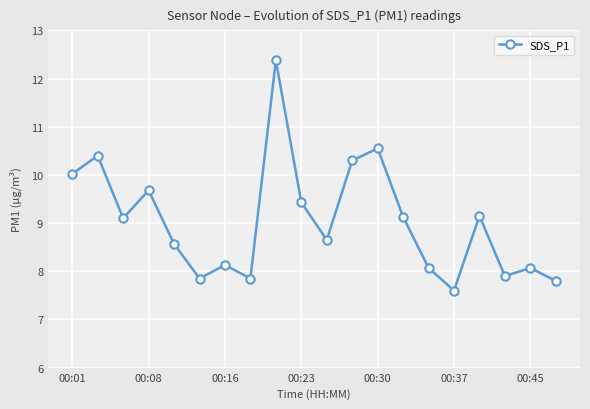

How many points are higher than both their immediate neighbors (excluding endpoints)?

7